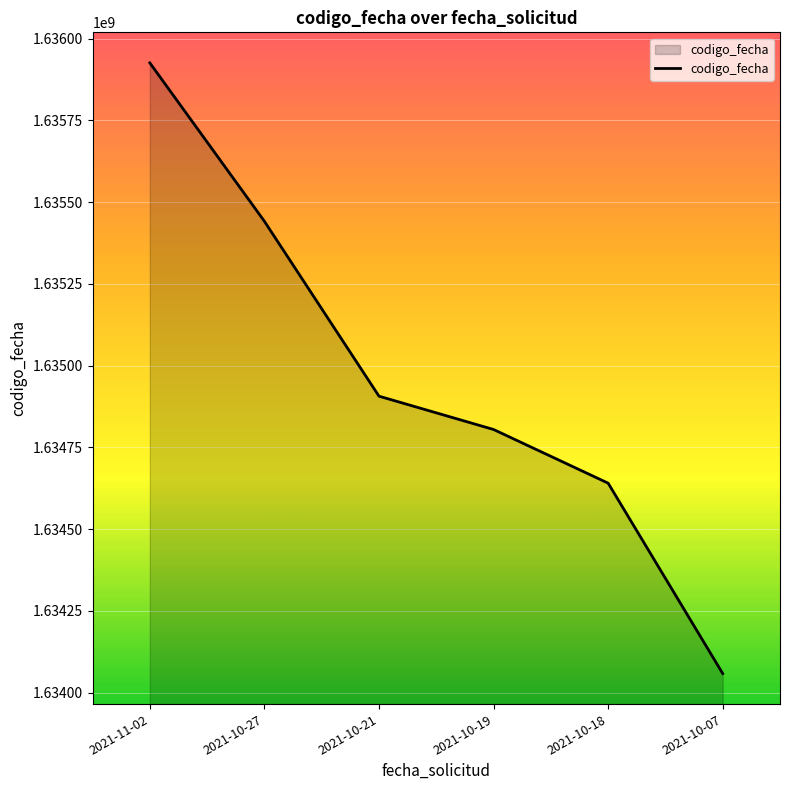

Which label corresponds to the largest value in the chart?

2021-11-02